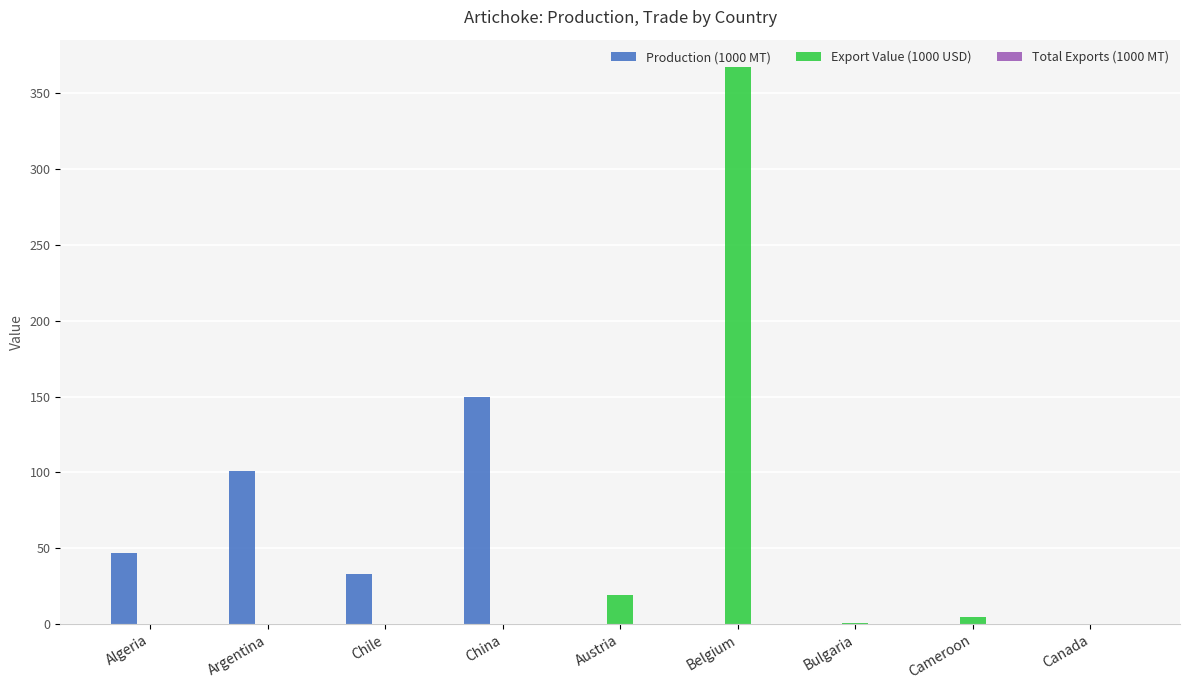

Which category has the highest value across all series?

Belgium